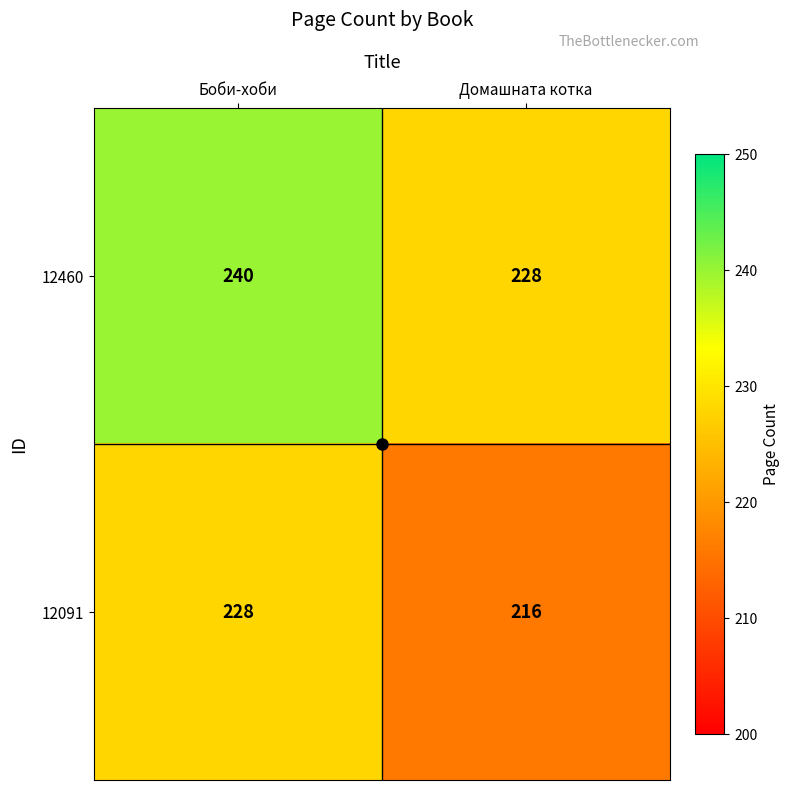

True or false: 12091 has a value of 216 at Домашната котка.

True